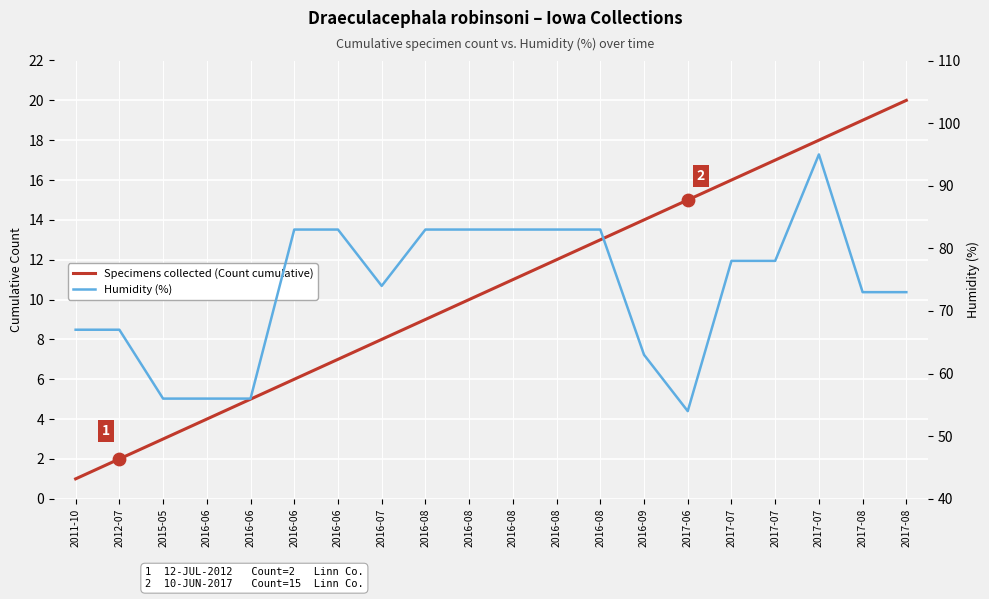

Which series contains the highest Y value?

Humidity (%)